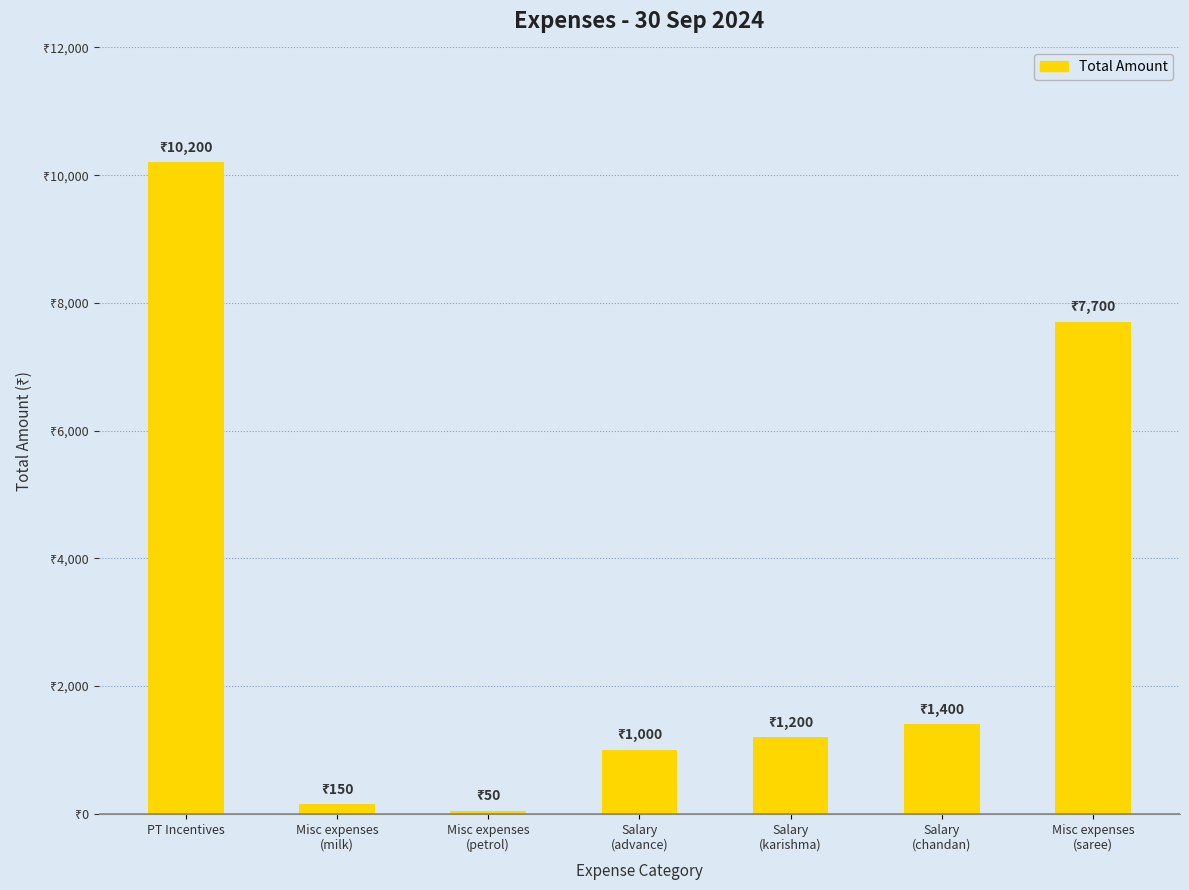

Is it true that the value at Salary
(advance) is 1000?

True